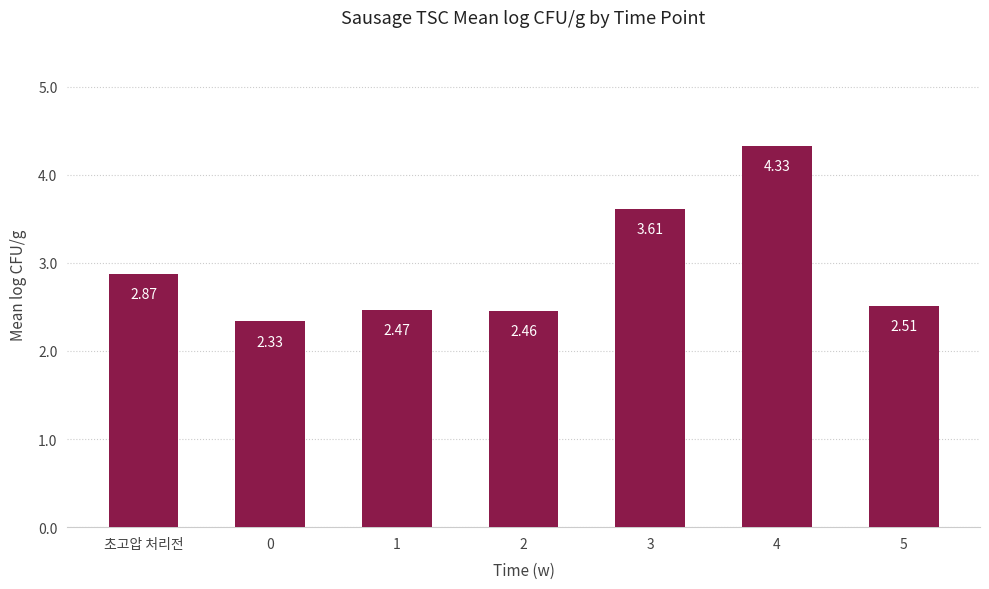

What is the label of the 3rd bar from the right?

3